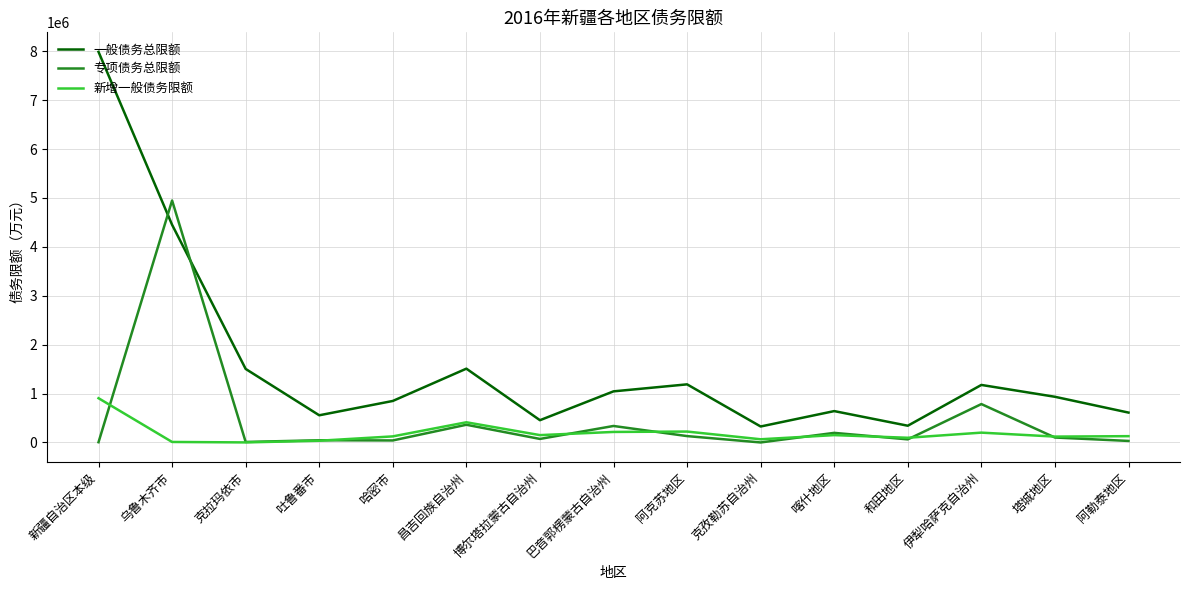

The 新增一般债务限额 series shows 124100 at 哈密市. True or false?

True